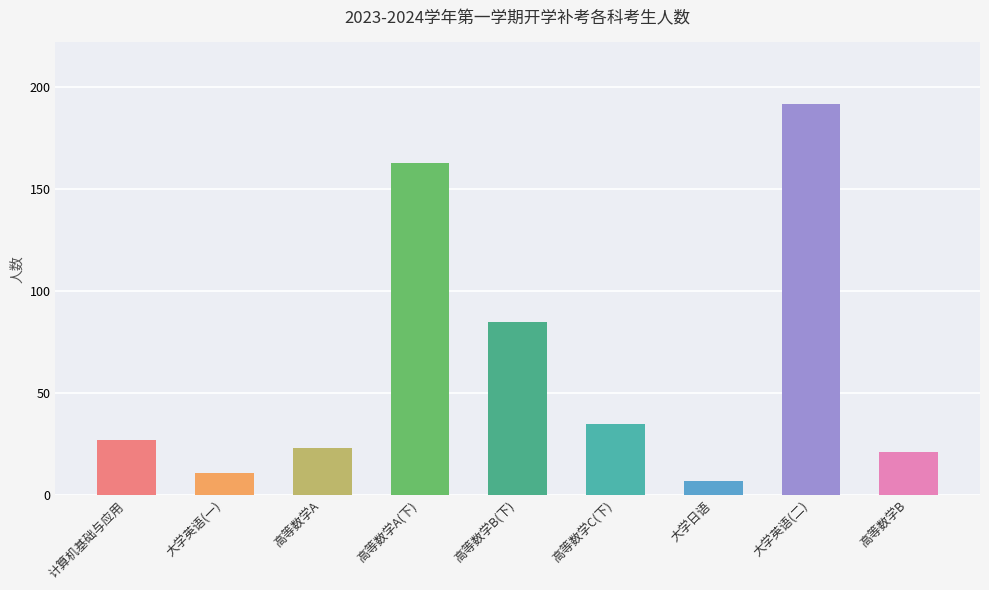

Between 计算机基础与应用 and 高等数学A(下), which is larger?

高等数学A(下)